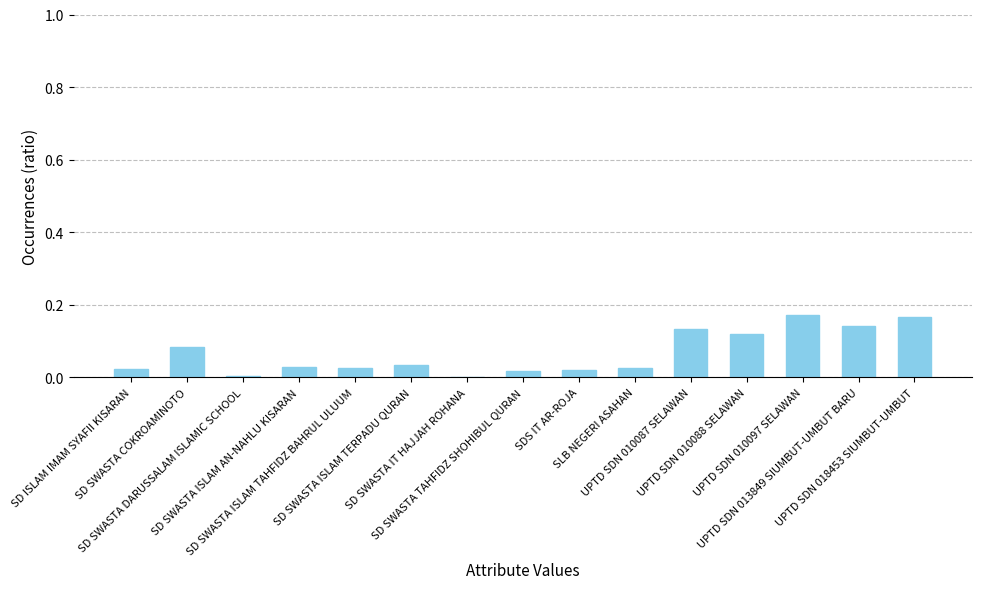

What is the sum of all values?

1.0